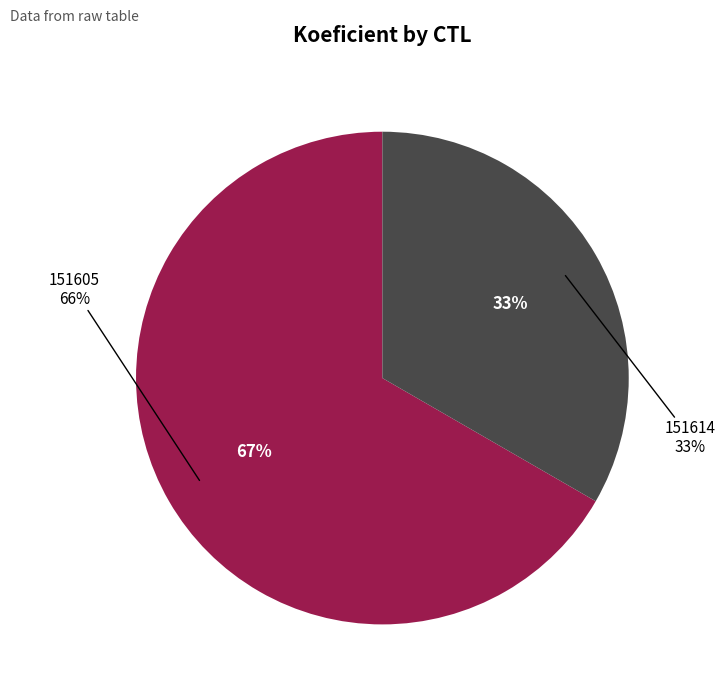

How many segments does this pie chart have?

2